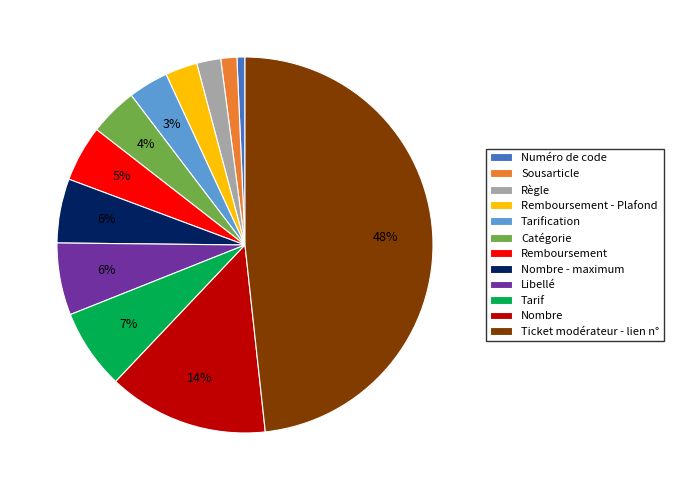

Combined, do Remboursement and Ticket modérateur - lien n° account for over 50%?

Yes